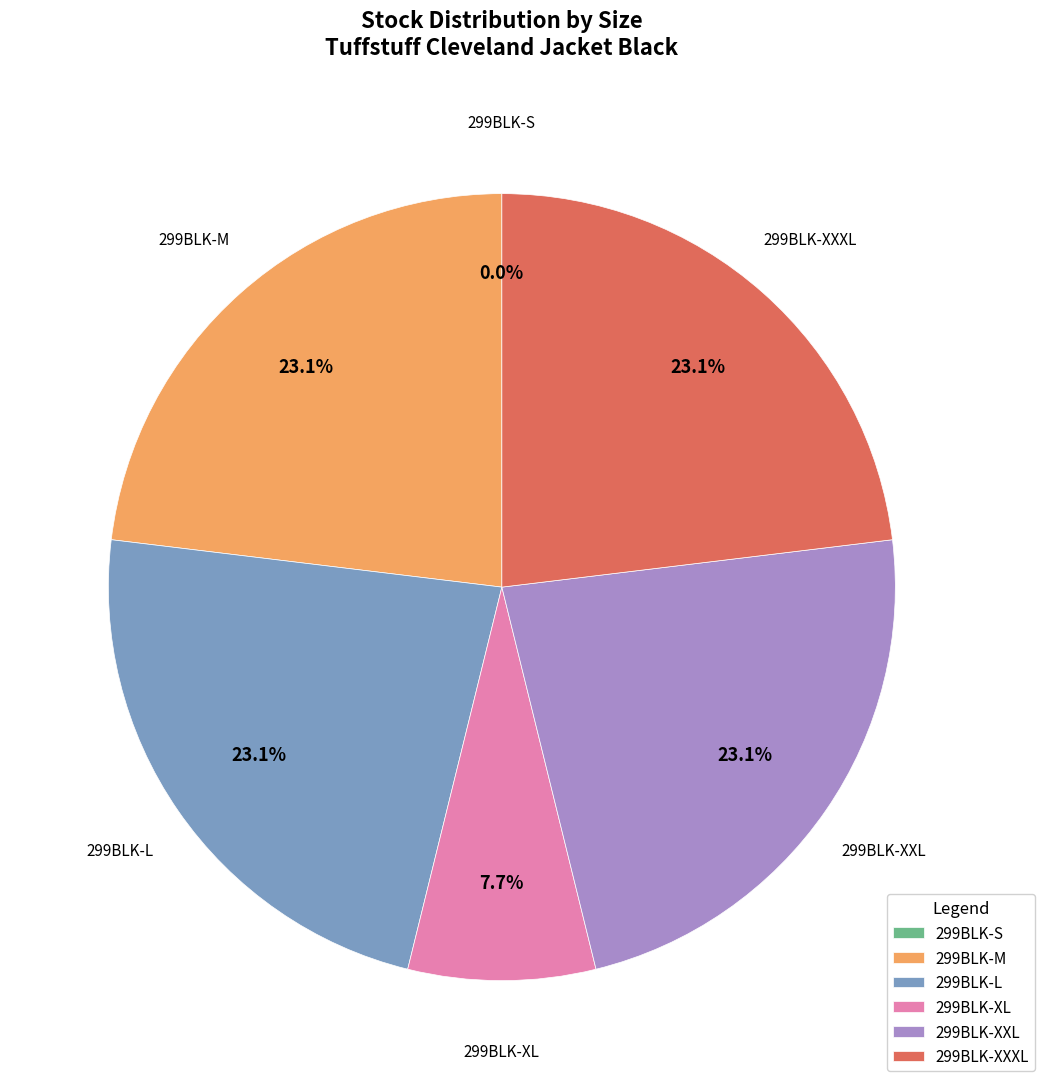

What is the smallest slice in the pie chart?

299BLK-S